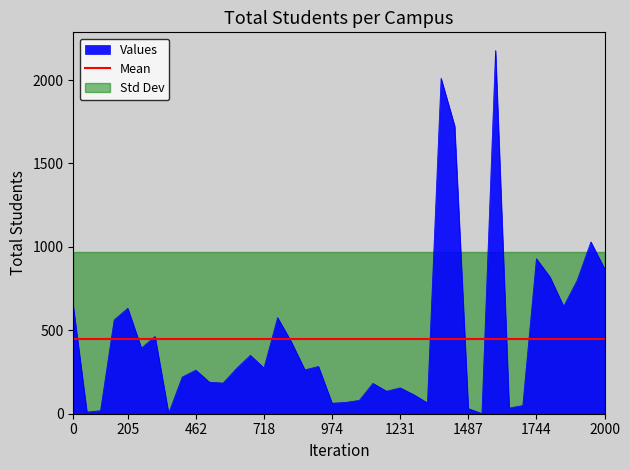

What is the maximum value for Values?

2177